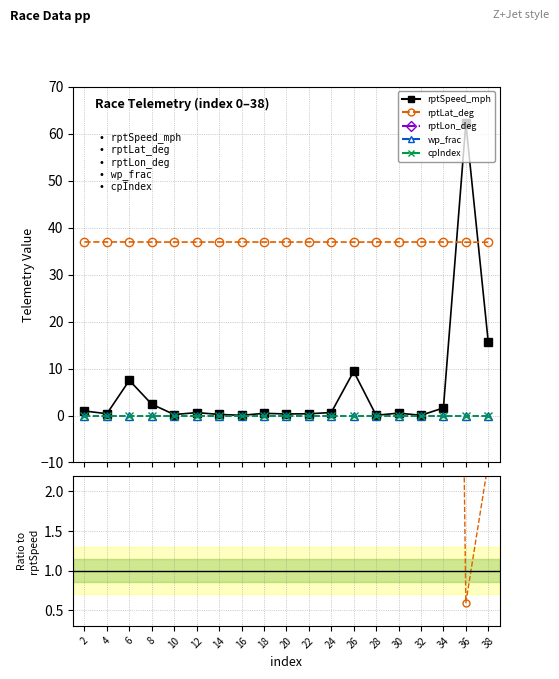

True or false: rptLon_deg and cpIndex intersect in this chart.

False